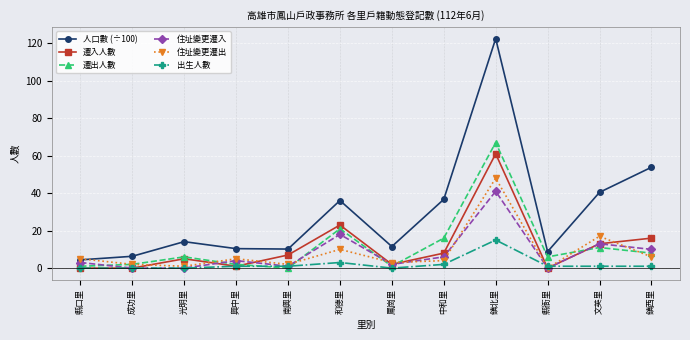

How many distinct data groups are displayed?

6